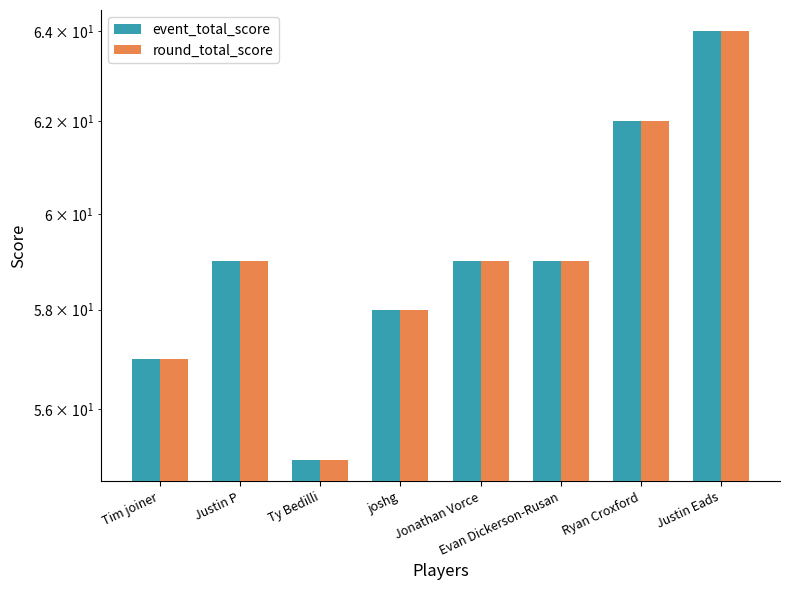

Which series changed the most between Justin P and Ryan Croxford?

event_total_score